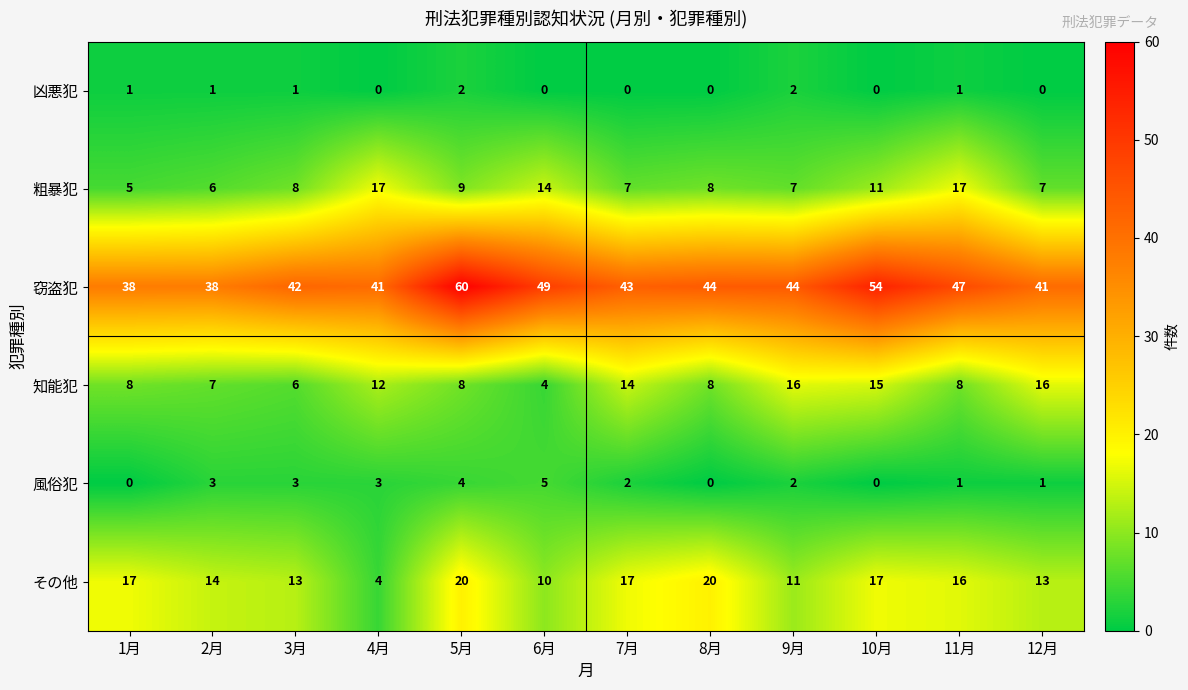

Is it true that 風俗犯 equals 4 at 2月?

False